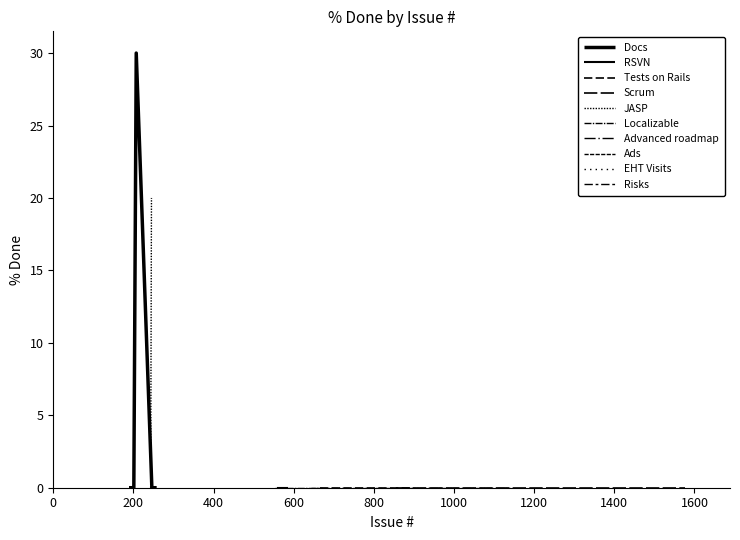

Reading right to left, what are all the values shown in this chart?

0	0	0	0	0	0	0	0	0	0	30	0	0	0	0	0	20	0	0	0	0	0	0	0	0	0	0	0	0	0	0	0	0	0	0